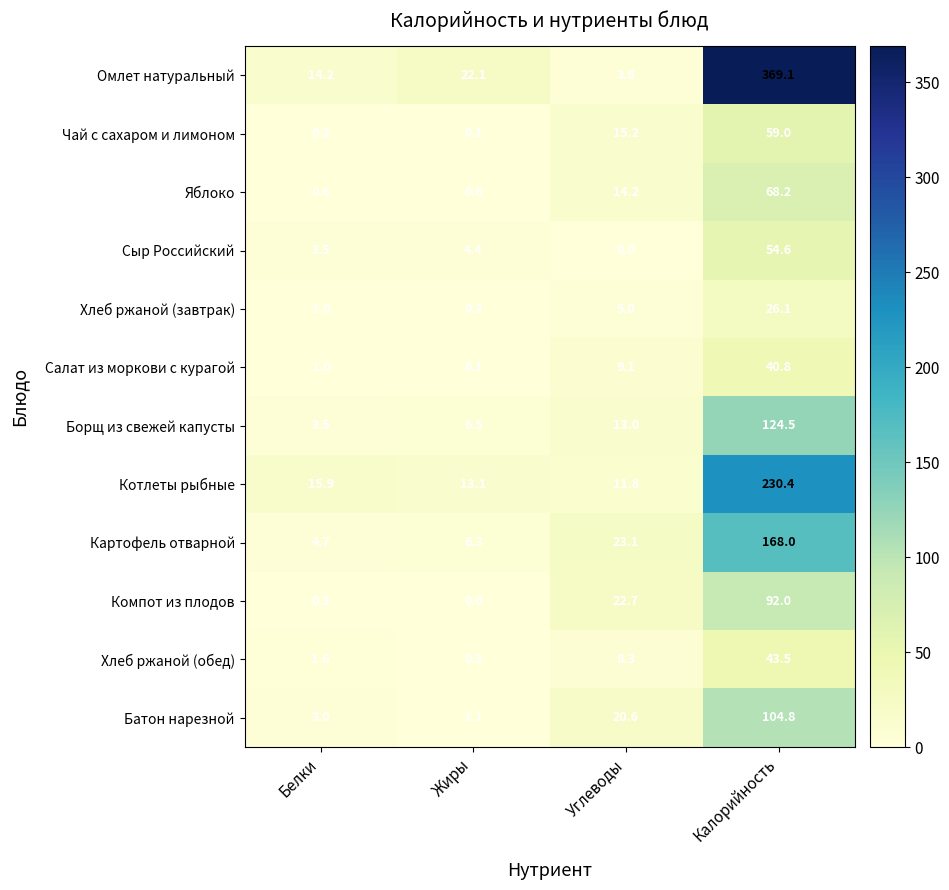

At which category is the sum across all series the highest?

Калорийность